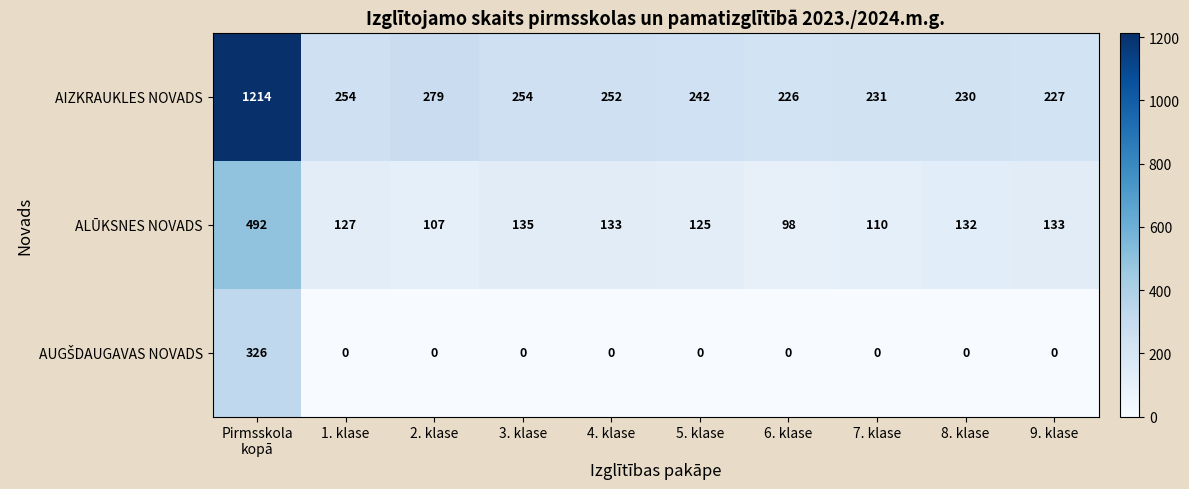

What is the sum of the AIZKRAUKLES NOVADS values at 2. klase and 6. klase?

505